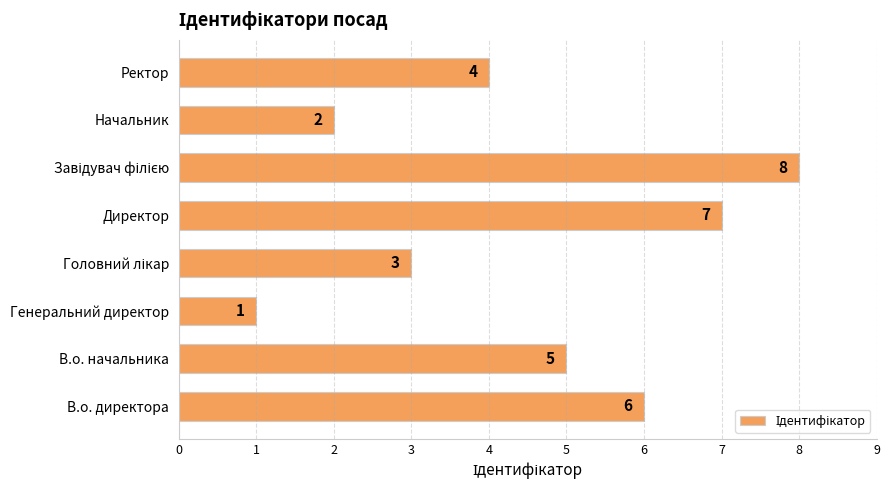

What is the sum of the values at В.о. начальника and Начальник?

7